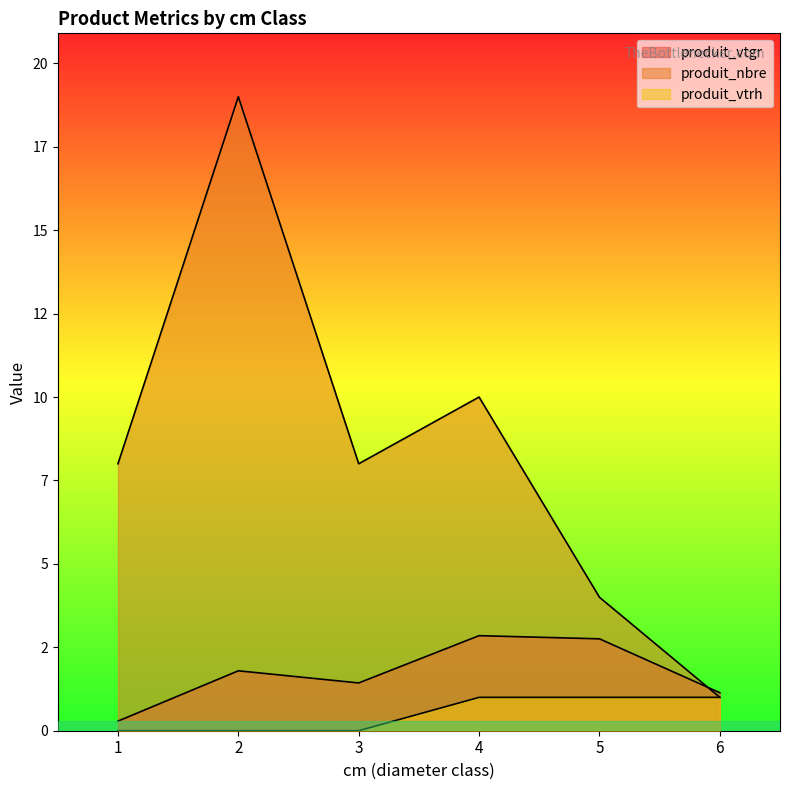

How many positive values does the produit_vtrh series have?

3